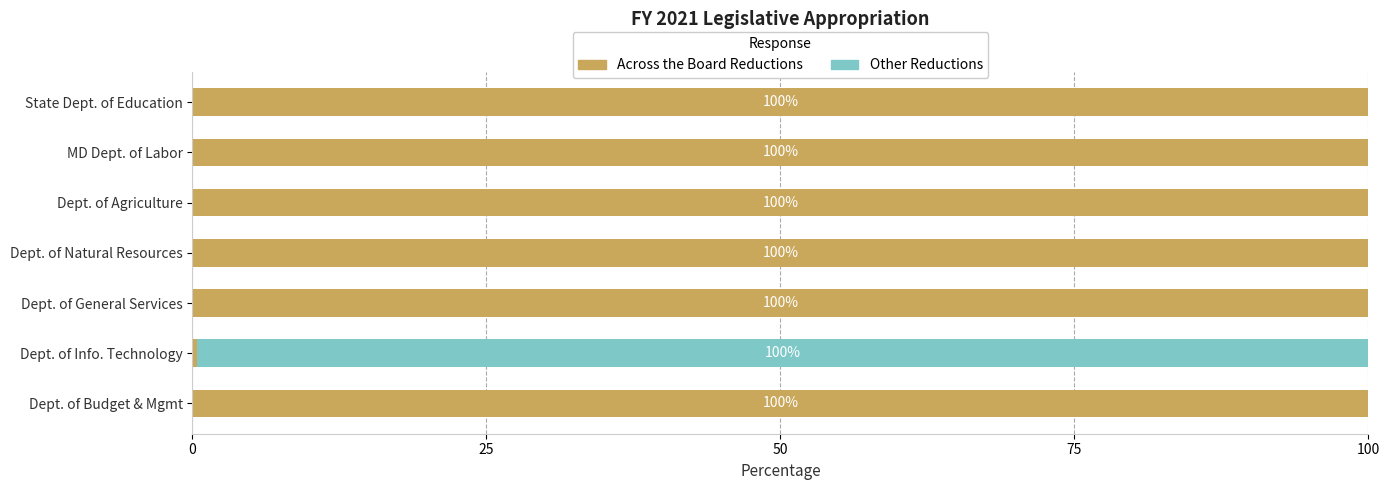

What is the highest value of the Across the Board Reductions series?

100.0